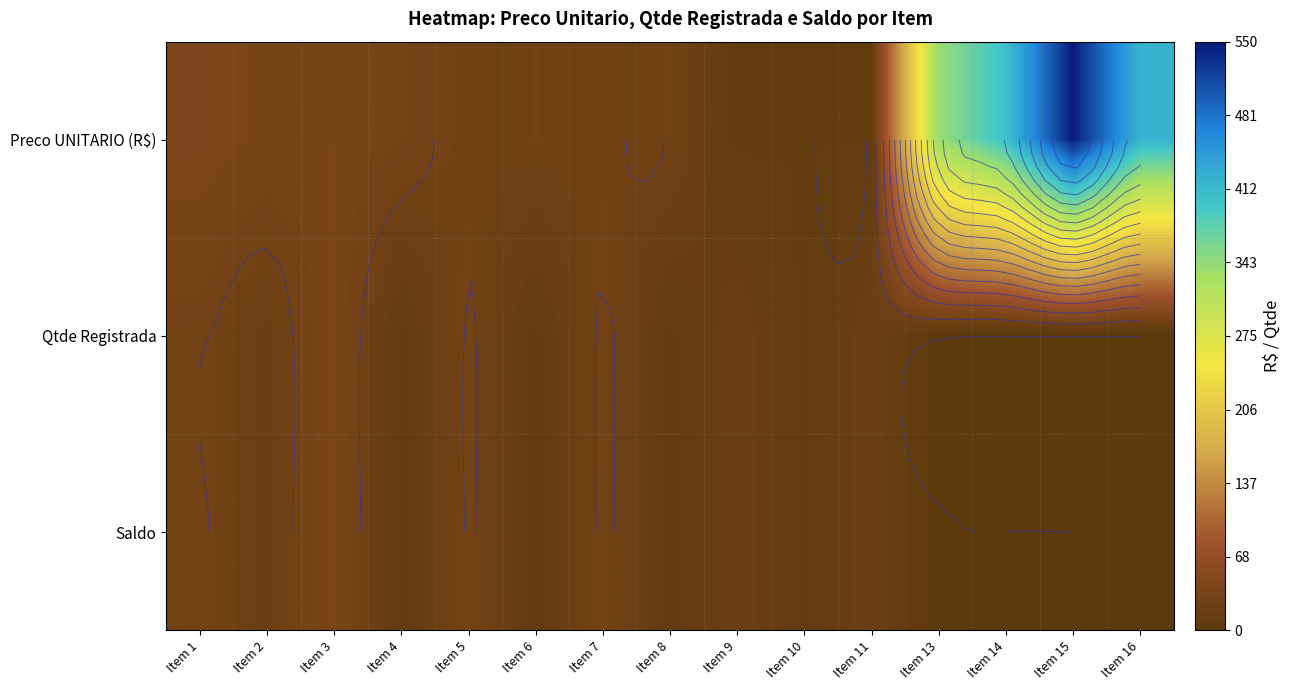

What is the difference between the second highest and second lowest values in the Qtde Registrada series?

30.0